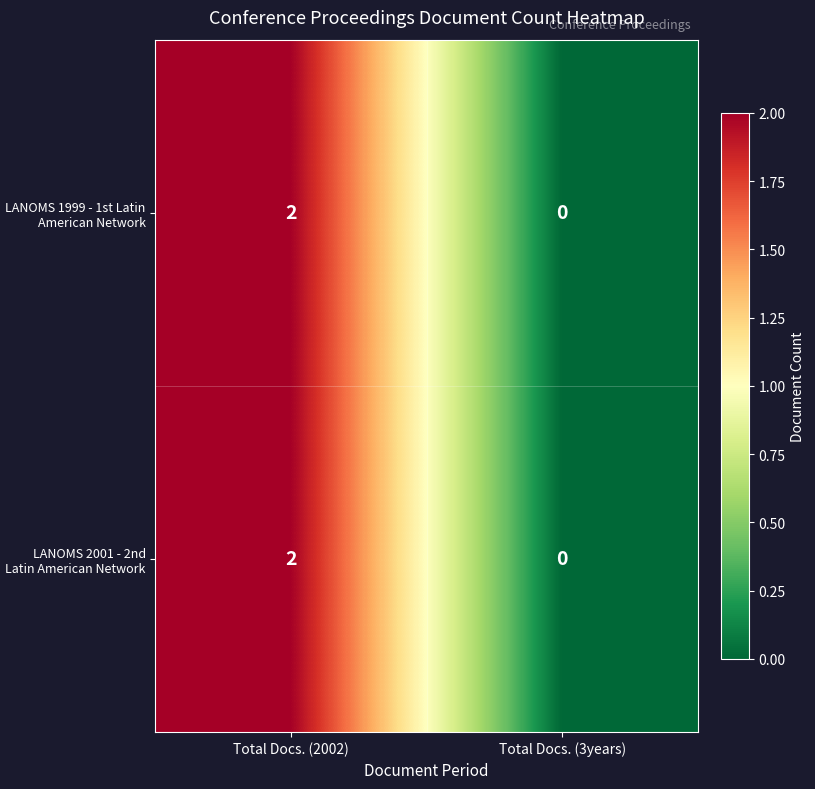

The value of LANOMS 1999 - 1st Latin American Network at Total Docs. (2002) is 3. True or false?

False